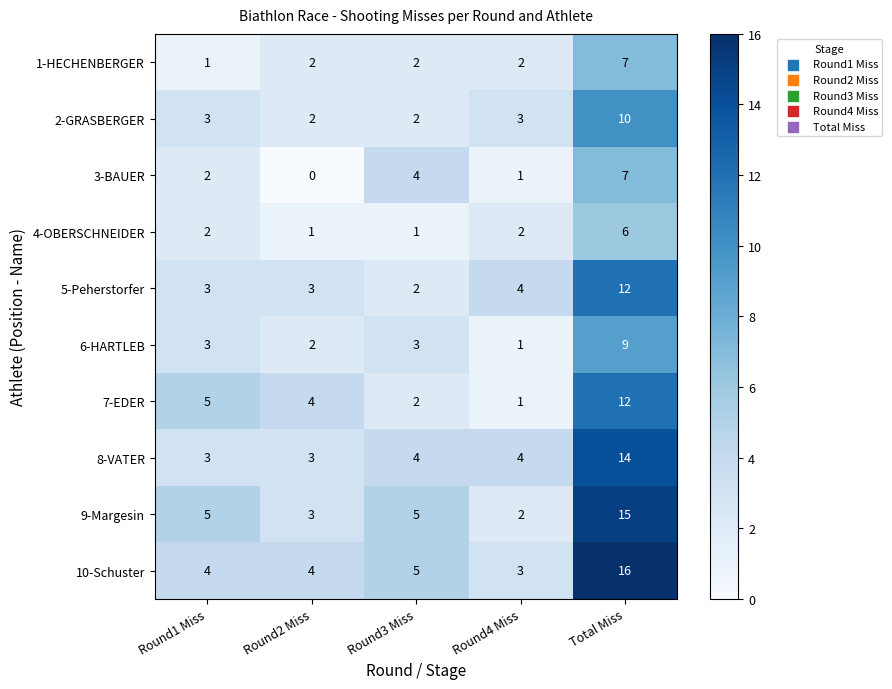

What is the difference between the maximum and minimum values in the 2-GRASBERGER series?

8